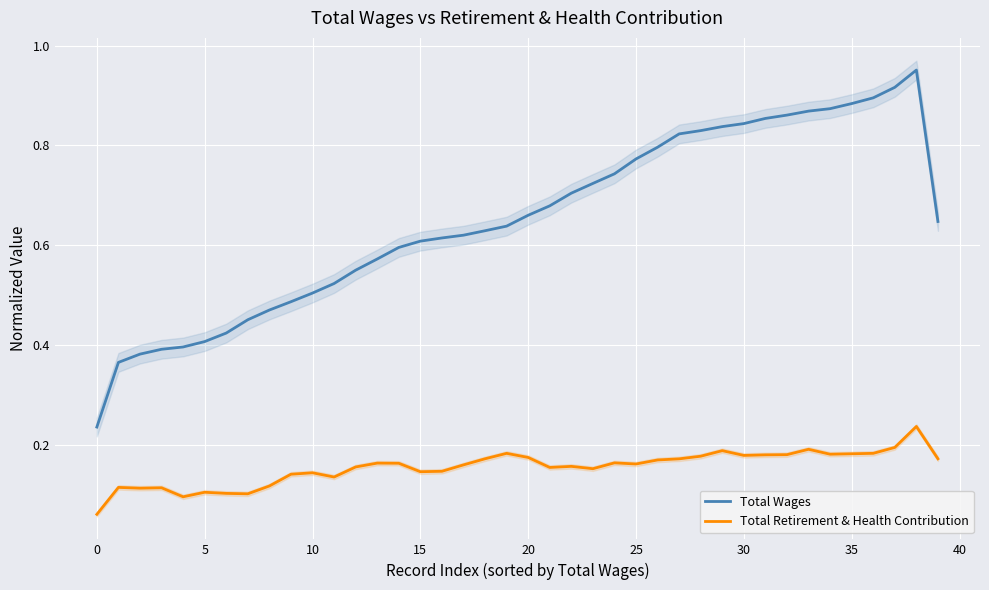

Is it true that Total Wages equals 0.9 at 37?

True